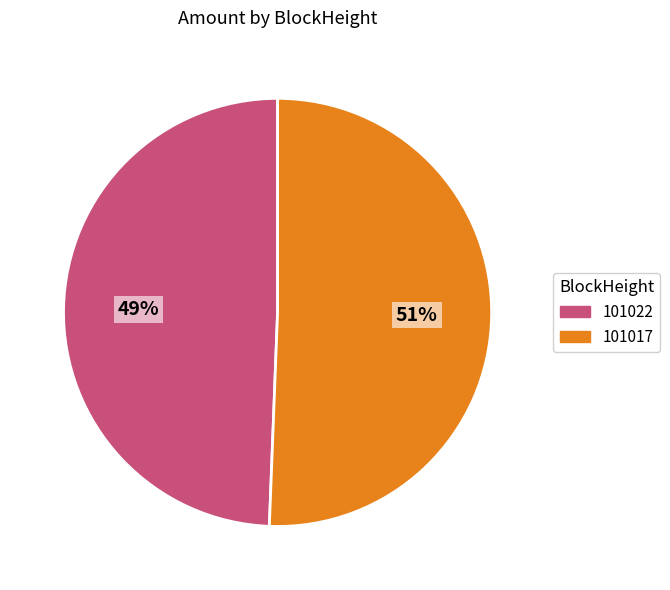

Does 101022 account for over 50% of the chart?

No